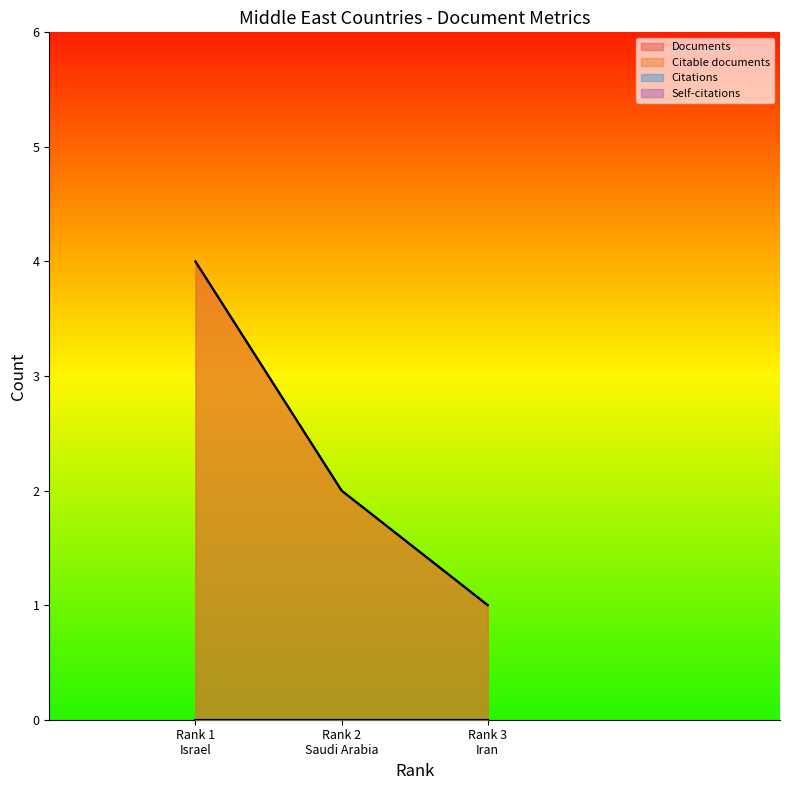

At which category is the sum across all series the highest?

Israel